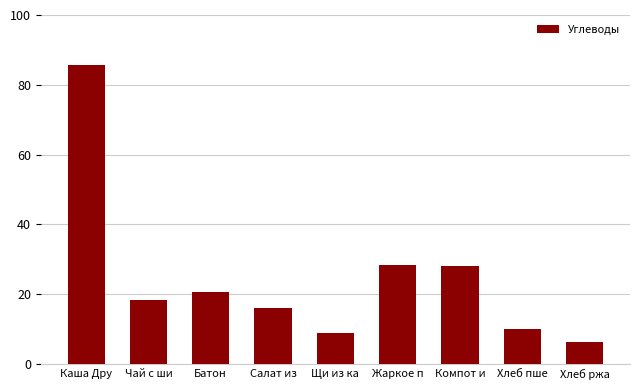

Count the number of values greater than 18.

5